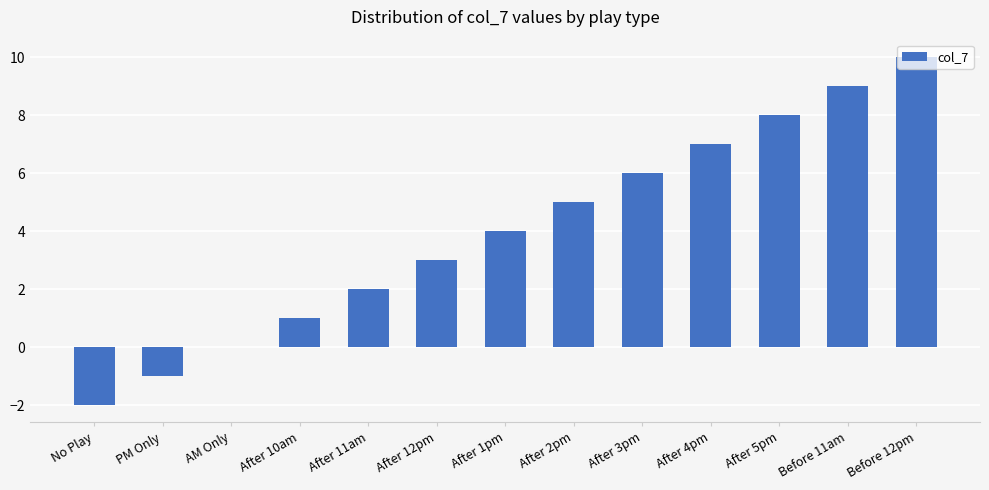

What is the change in value from After 12pm to Before 11am?

+6